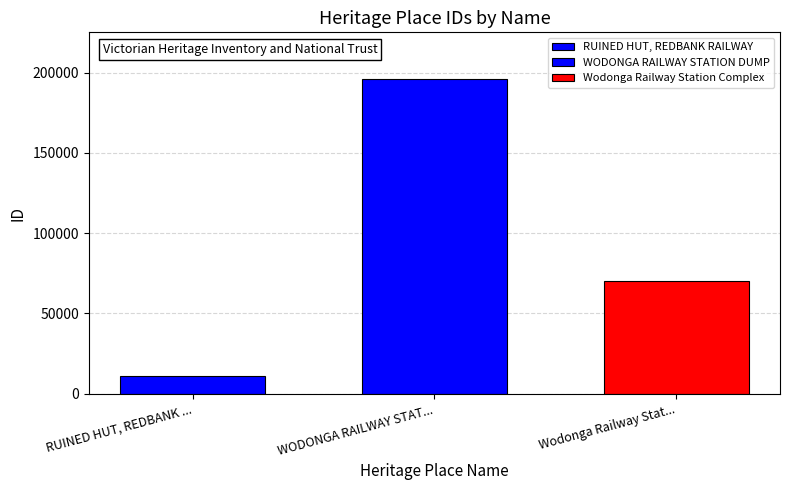

Does the chart contain any negative values?

No